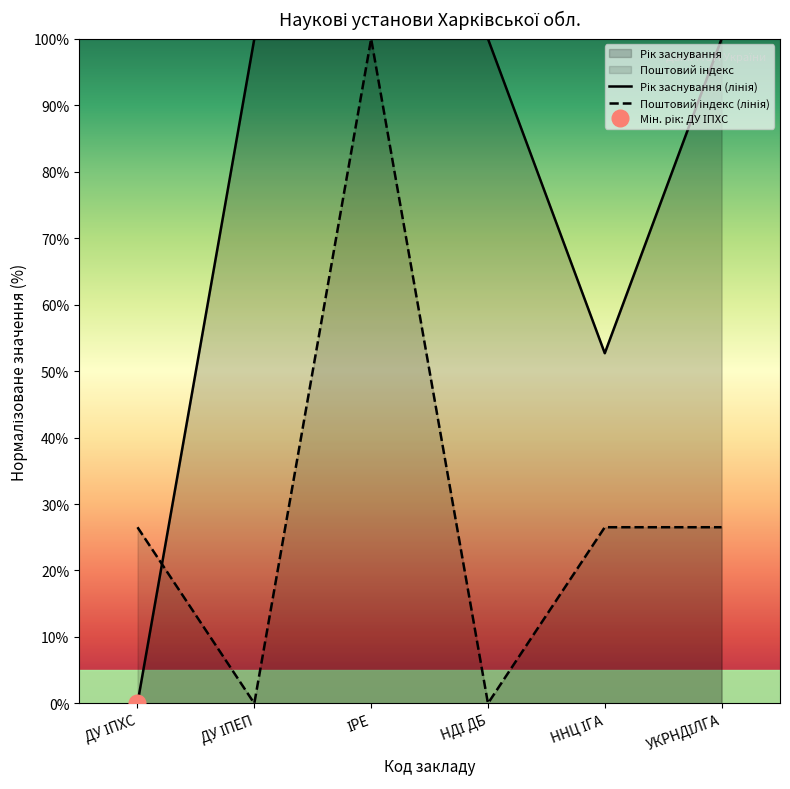

True or false: Рік заснування (лінія) has a value of 1.7 at НДІ ДБ.

False